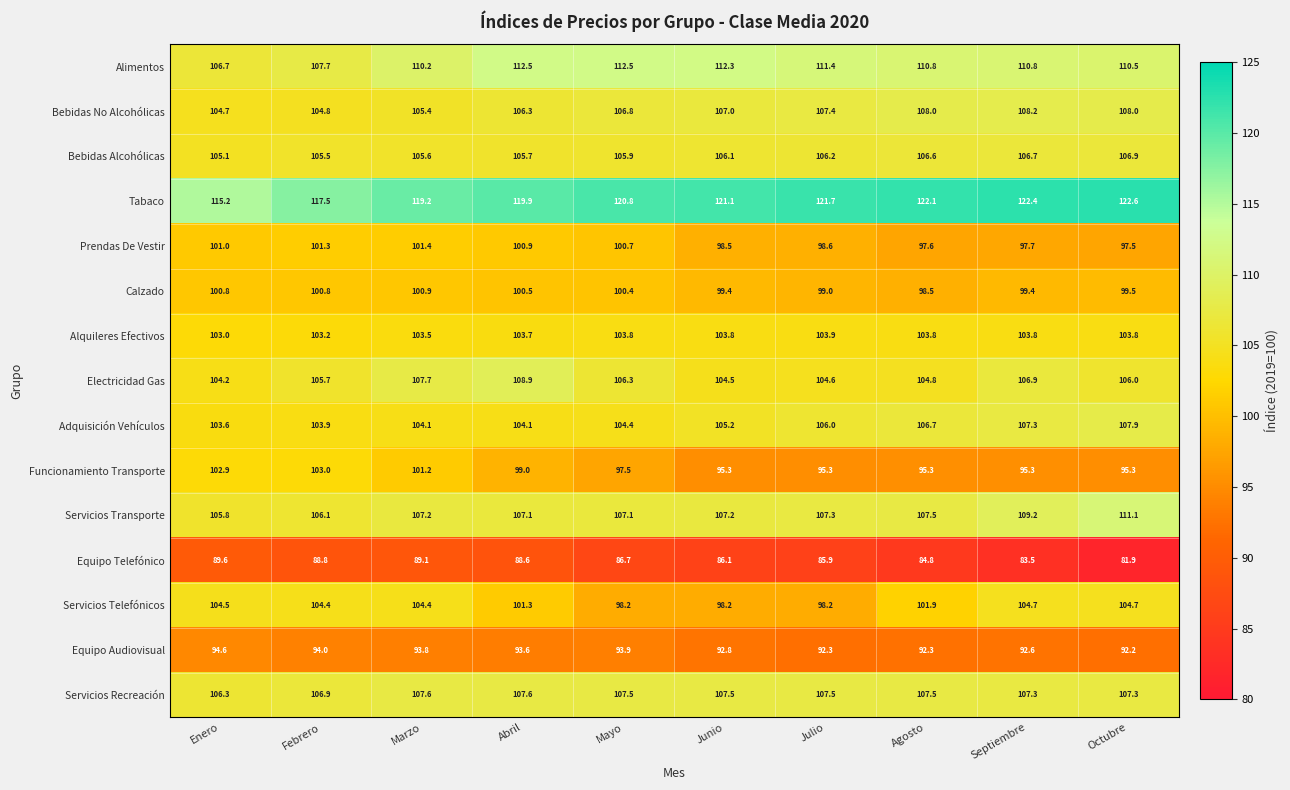

Which series has the largest total across all categories?

Tabaco